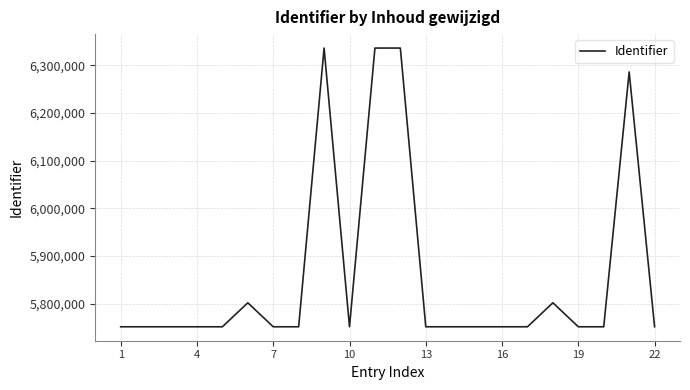

What is the greatest value displayed?

6336275